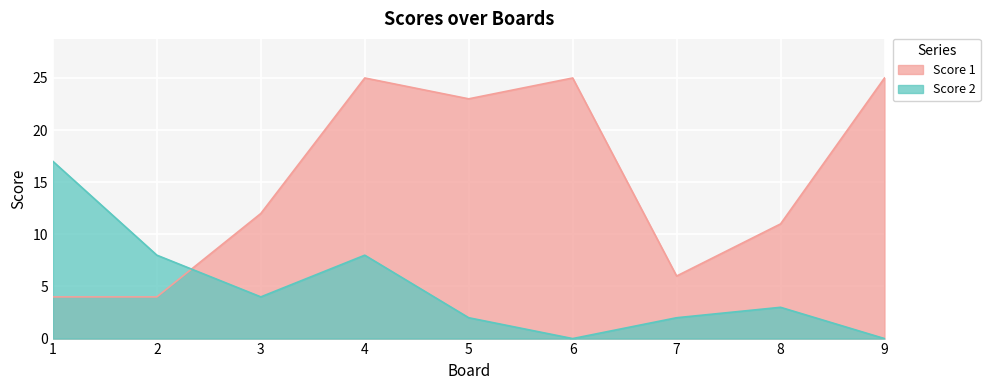

What is the difference between the Score 2 values at 1 and 5?

15